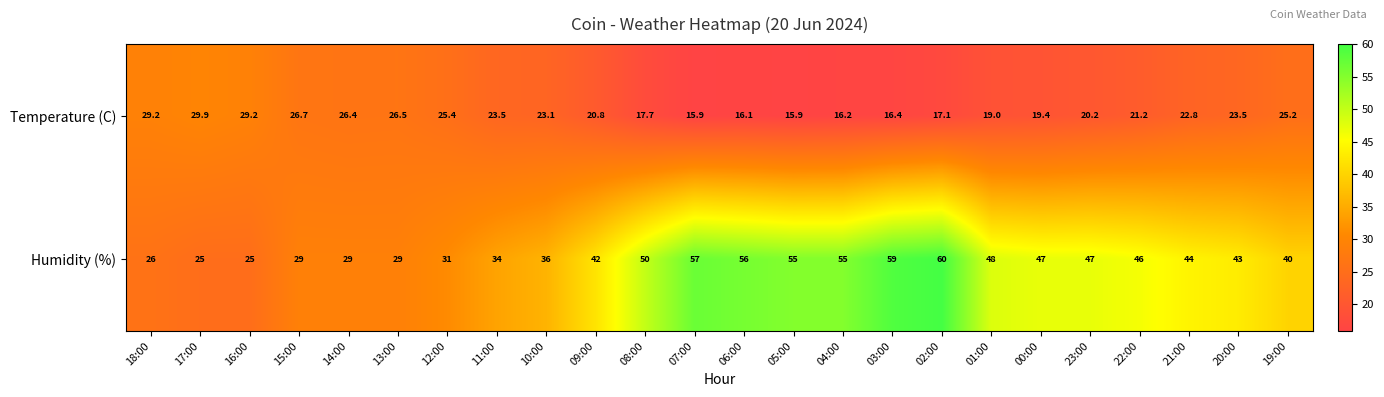

What is the sum of all Temperature (C) values?

527.3